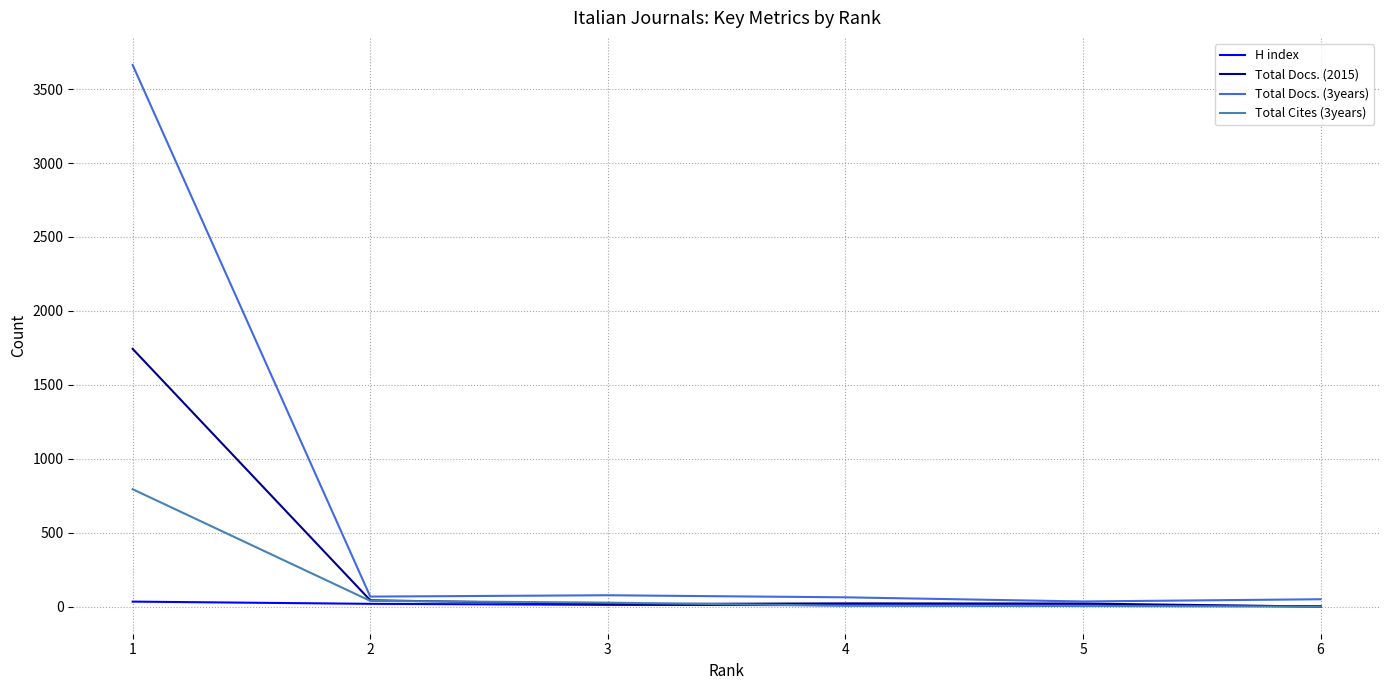

List the series in order of their overall mean, lowest first.

H index, Total Cites (3years), Total Docs. (2015), Total Docs. (3years)